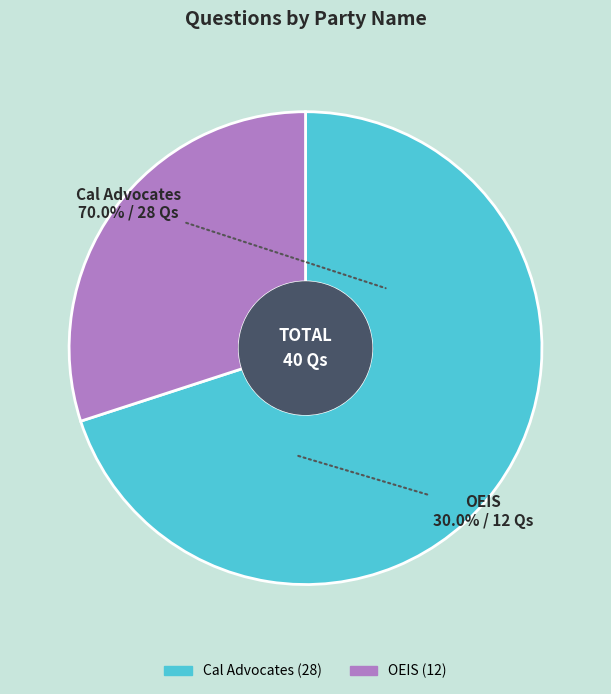

To the nearest percent, what is the difference between the largest and smallest slice percentages?

40%